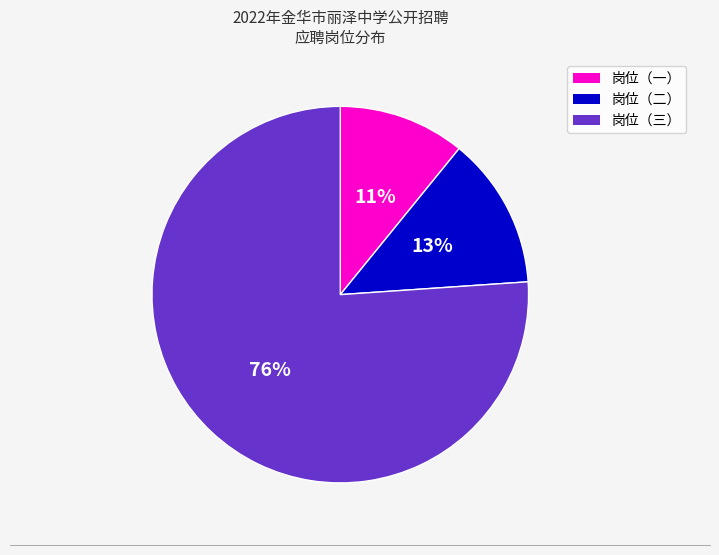

To the nearest percent, what percentage of the pie is 岗位（一）?

11%